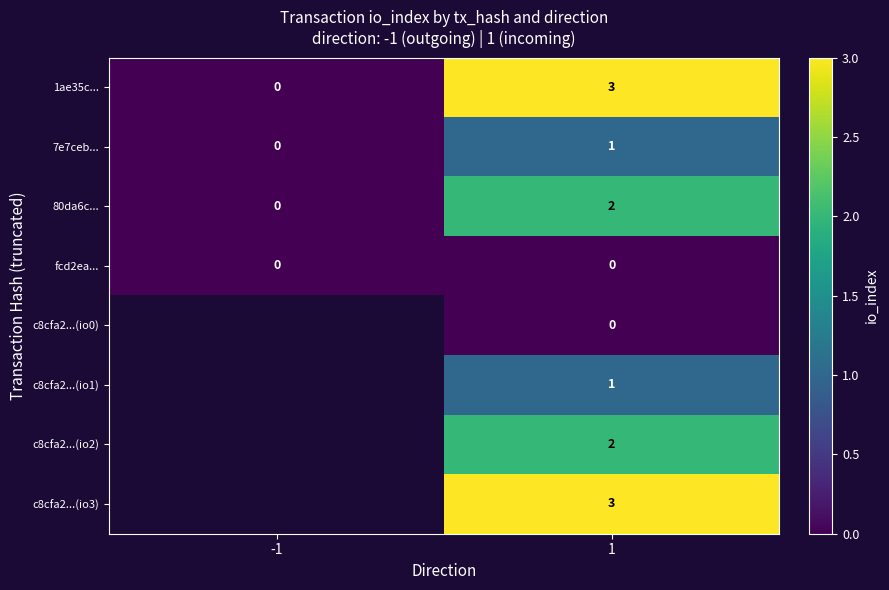

How many values in the 7e7ceb... series are below 1?

1